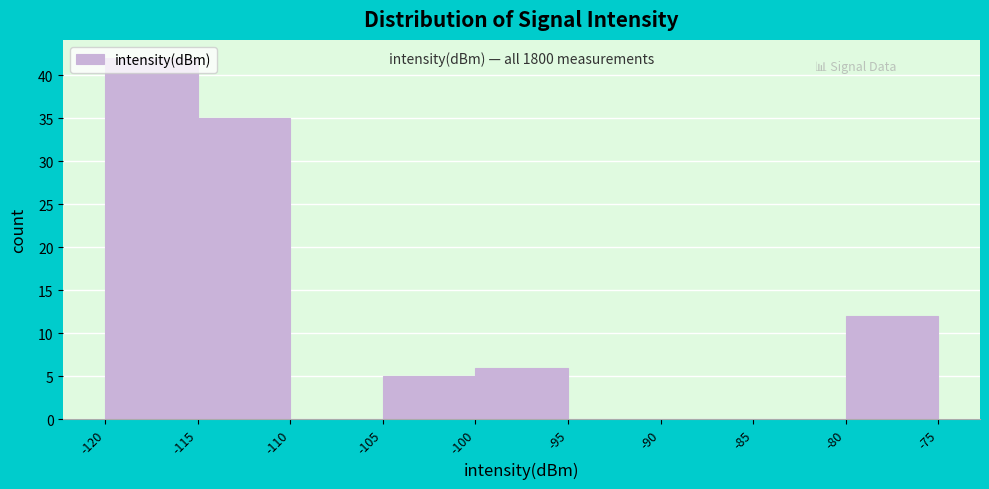

Which range on the x-axis has the tallest bar?

-120 to -115